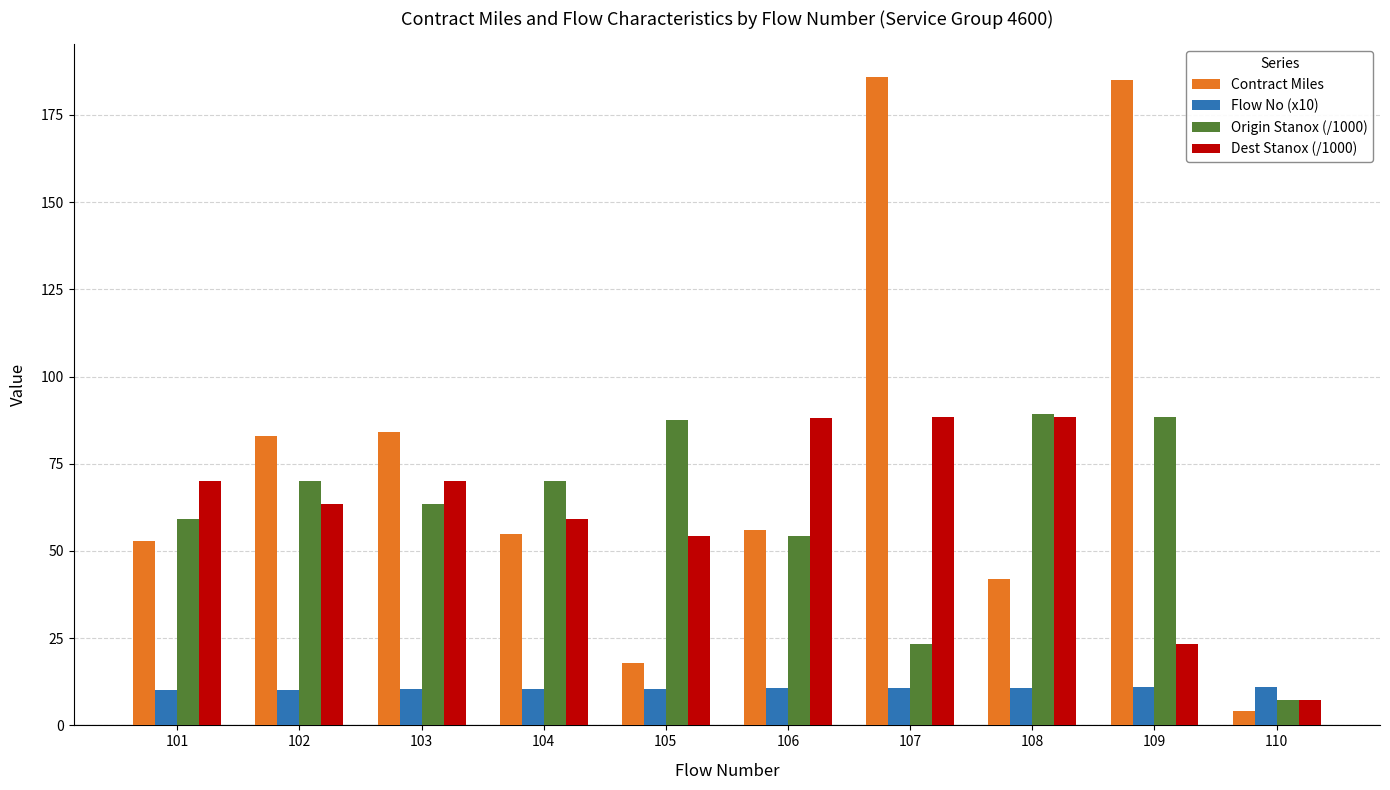

What is the sum of the Origin Stanox (/1000) values at 105 and 102?

157.7